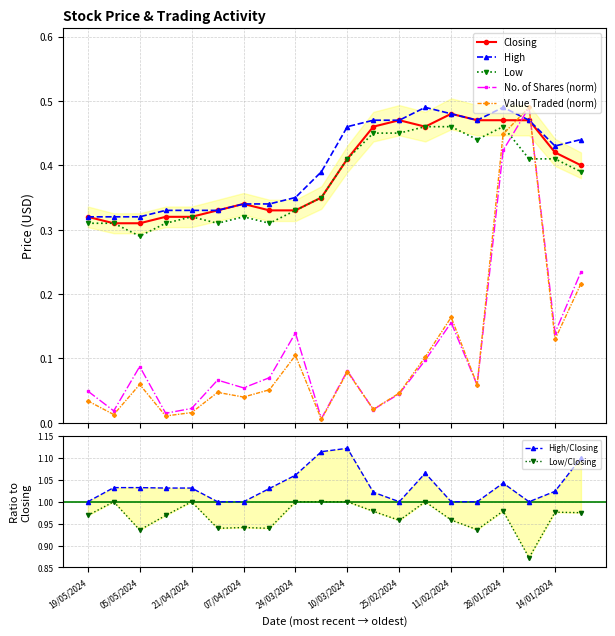

Between 12/05/2024 and 28/01/2024, which series saw the biggest shift?

Value Traded